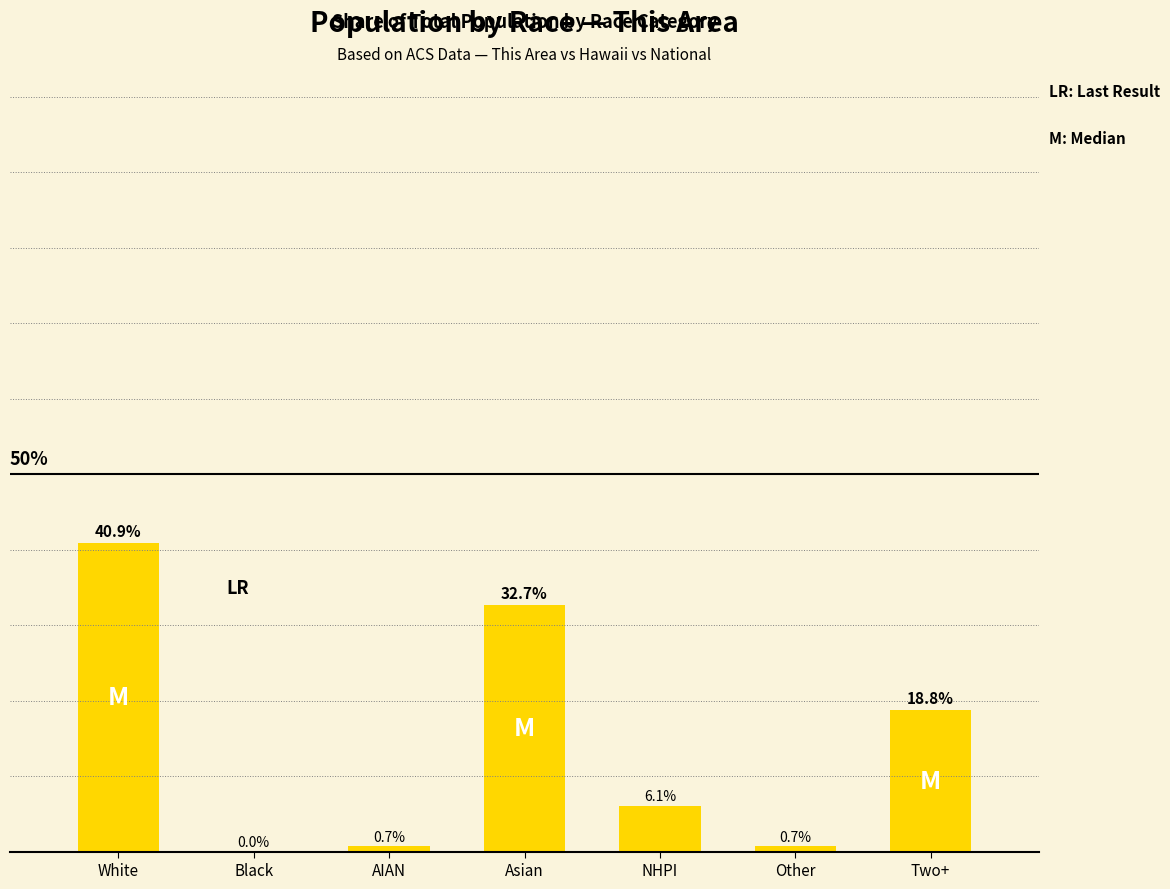

At which label is the value closest to 20?

Two+